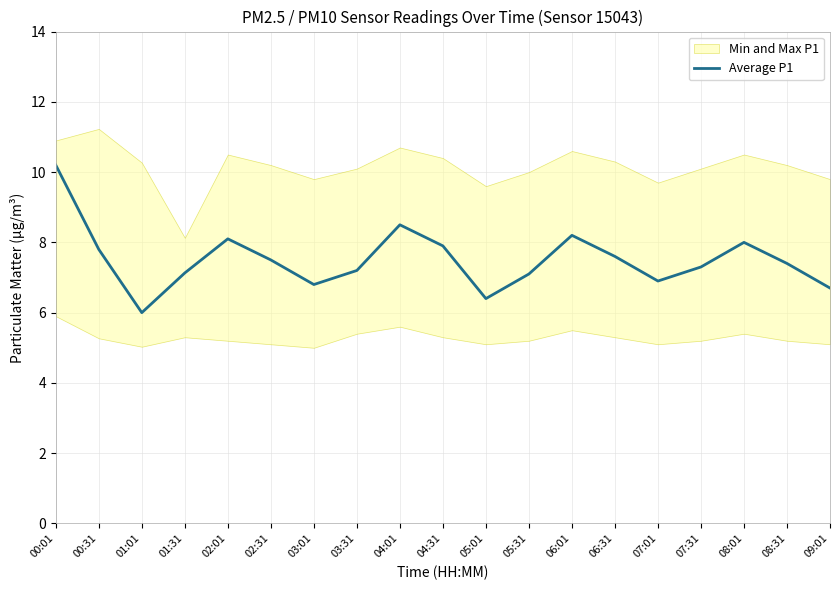

Rank the categories by value from lowest to highest.

01:01, 05:01, 09:01, 03:01, 07:01, 05:31, 01:31, 03:31, 07:31, 08:31, 02:31, 06:31, 00:31, 04:31, 08:01, 02:01, 06:01, 04:01, 00:01